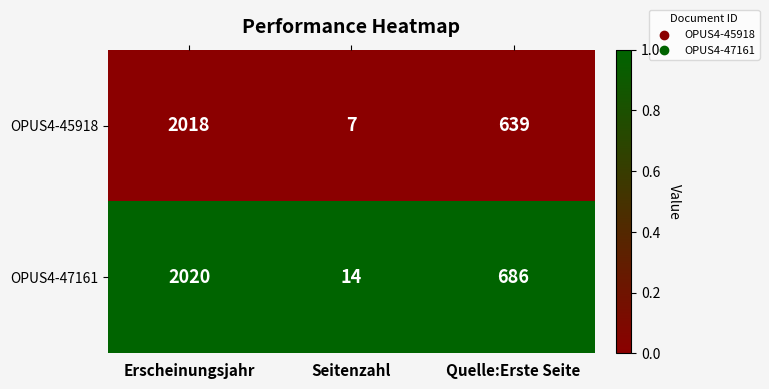

Which series has the largest range (max minus min)?

OPUS4-45918